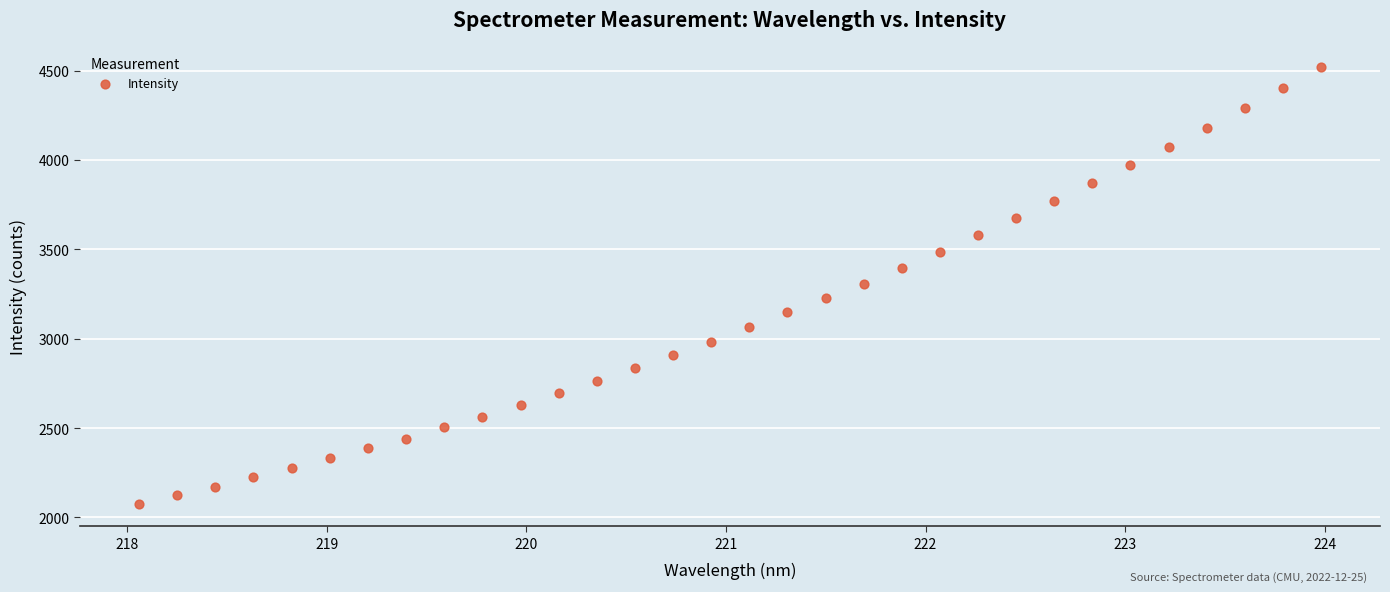

What is the range of X values (max minus min)?

5.9